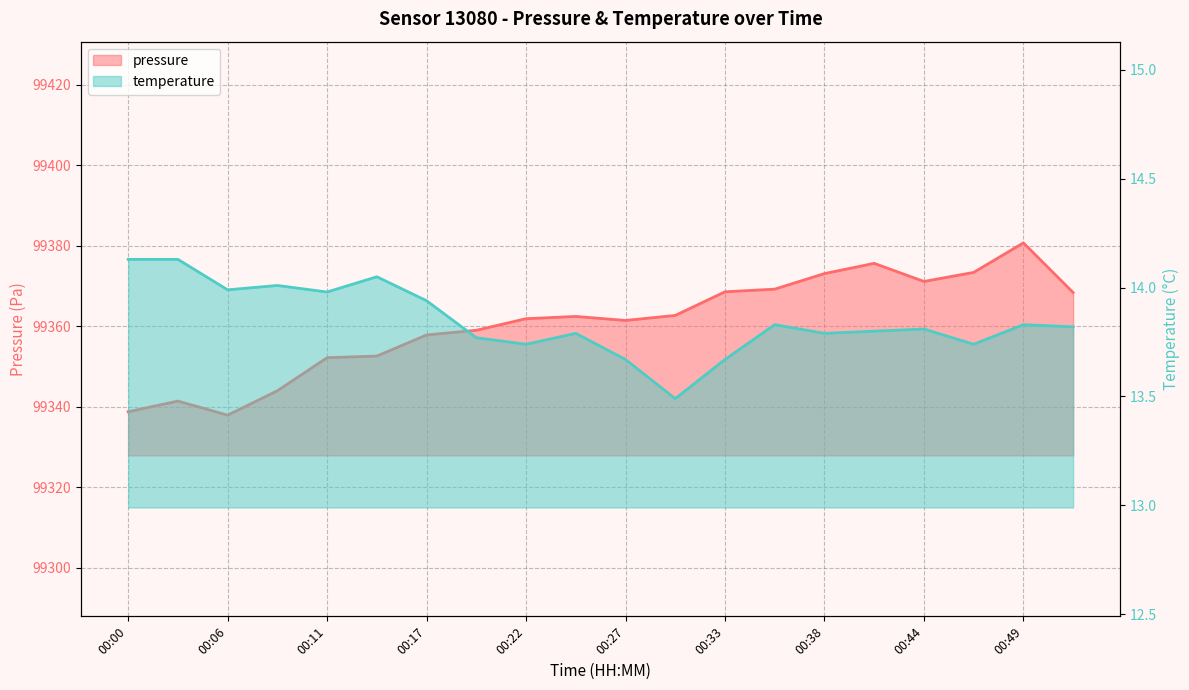

In pressure, how many points are higher than both neighbors (excluding endpoints)?

4